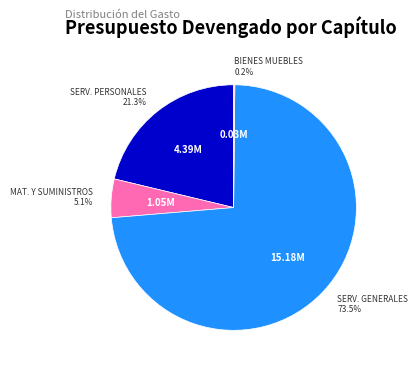

Does any single category account for the majority?

Yes